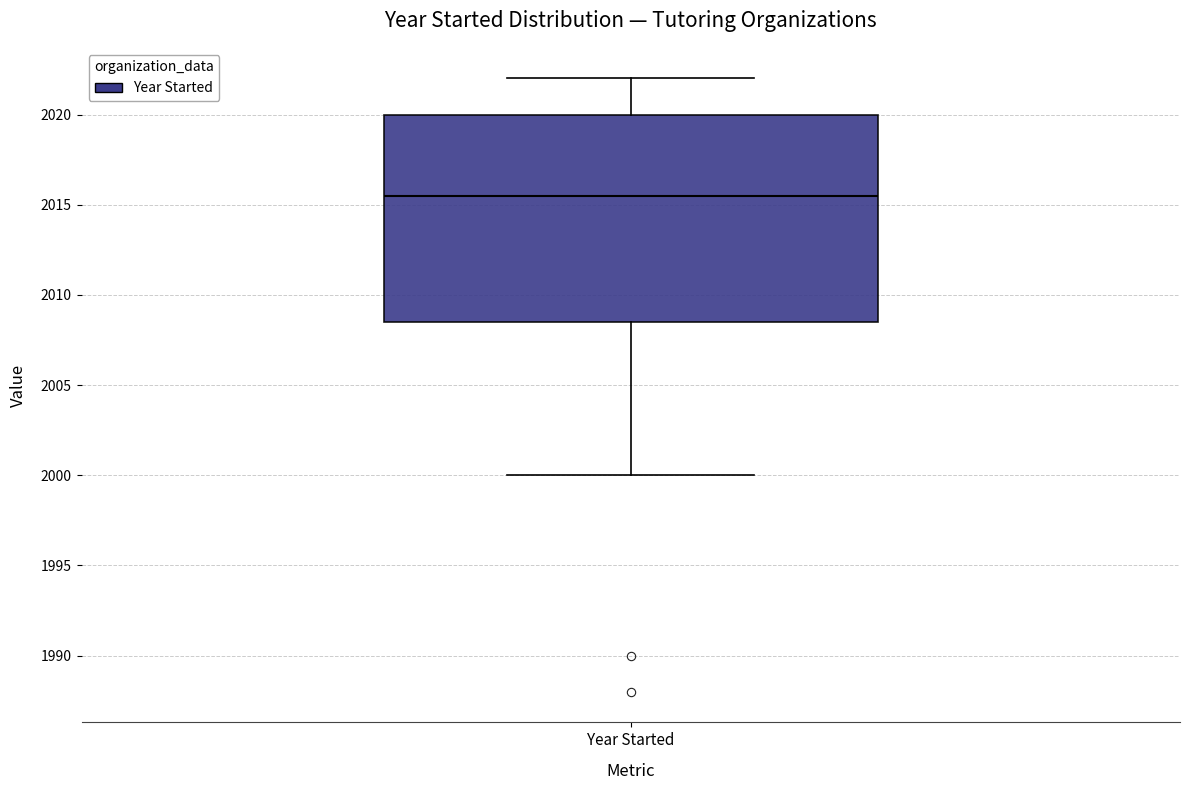

Transcribe this box plot: give where the median line is, the range the box spans, and where the two whiskers end, as read against the y-axis. The values are not printed on the chart, so give them approximately, as read against the axis.

median 2015.5, box 2008.5 to 2020.0, whiskers 2000.0 to 2022.0